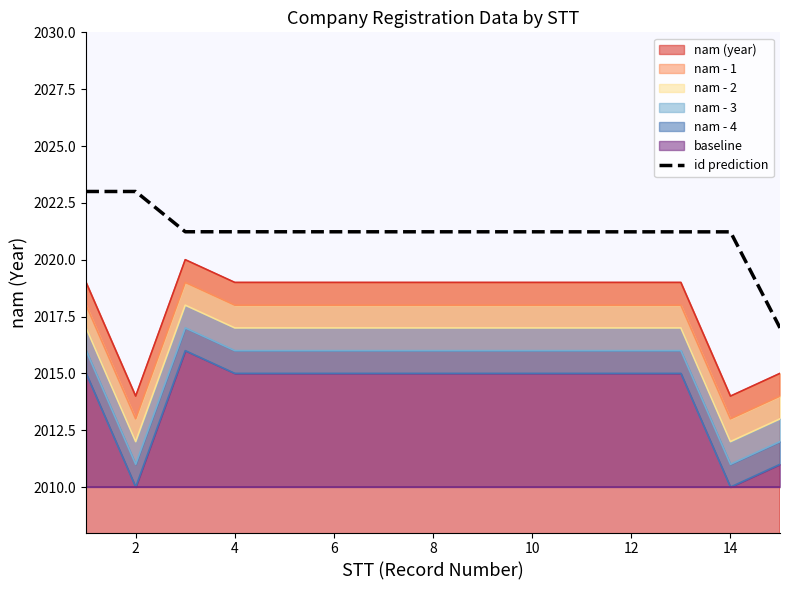

How many lines are shown in the chart?

1